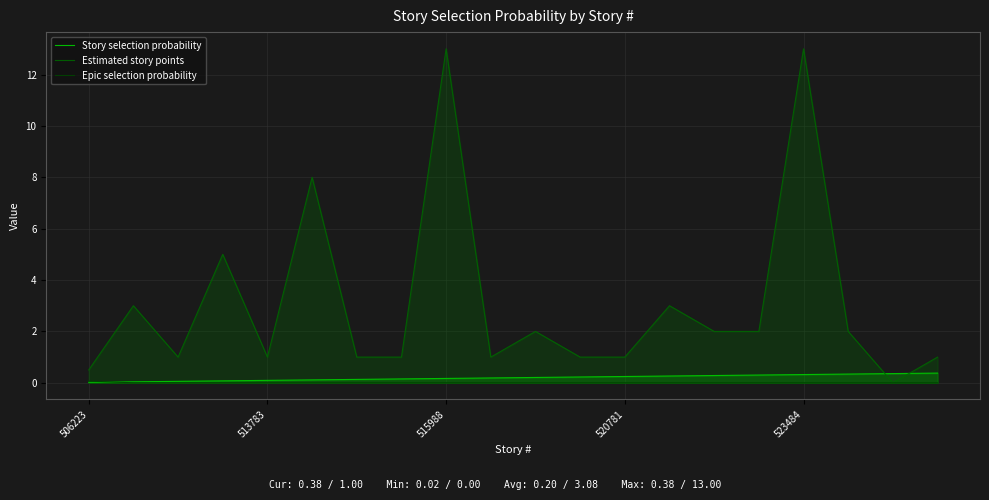

True or false: Story selection probability has more than 0 points higher than both neighbors.

False